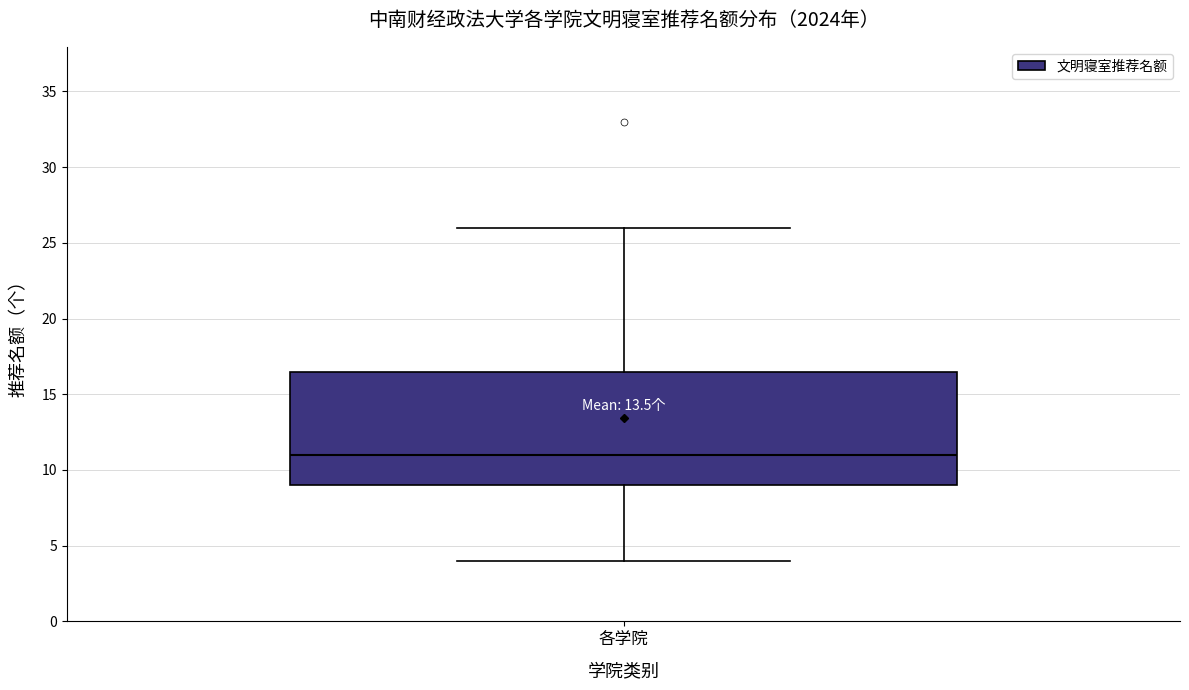

Transcribe this box plot: give where the median line is, the range the box spans, and where the two whiskers end, as read against the y-axis. The values are not printed on the chart, so give them approximately, as read against the axis.

median 11.0, box 9.0 to 16.5, whiskers 4.0 to 26.0